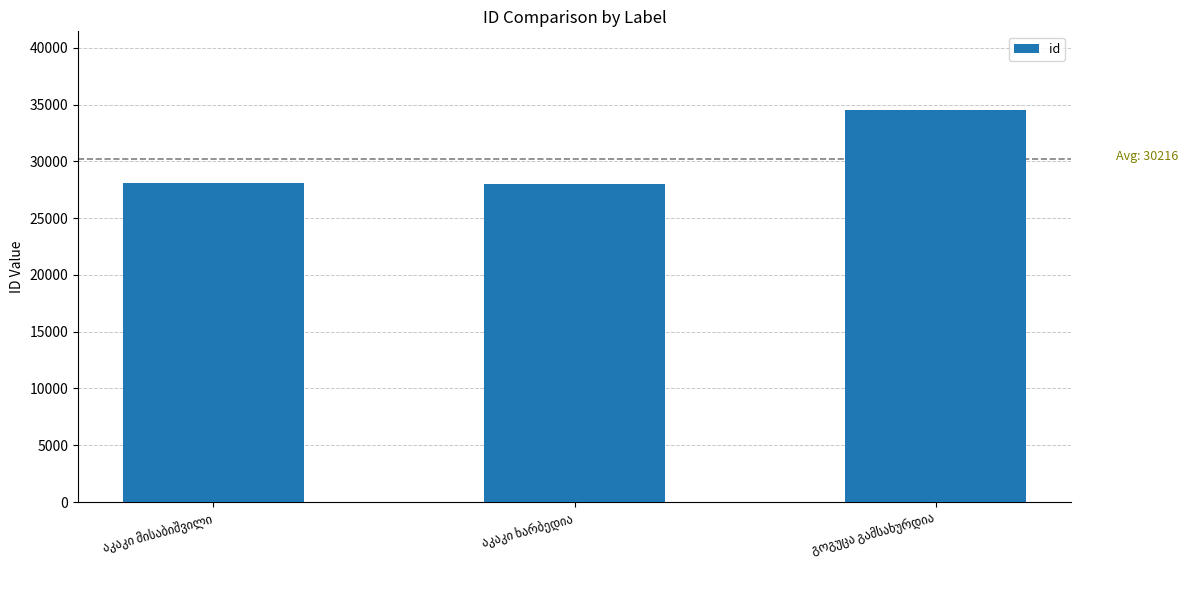

What is the difference between the maximum and minimum values?

6561